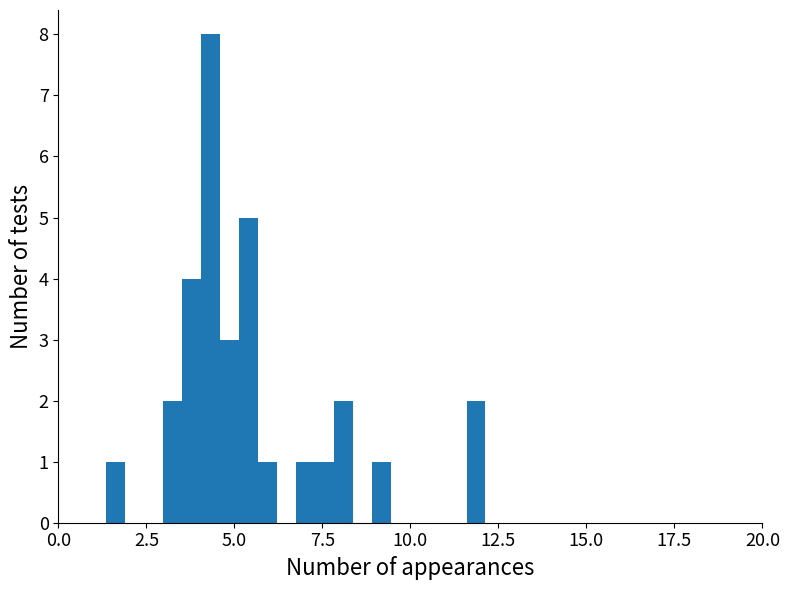

Around what value on the x-axis is the tallest bar? Give the approximate position of its centre, as read against the axis.

4.5